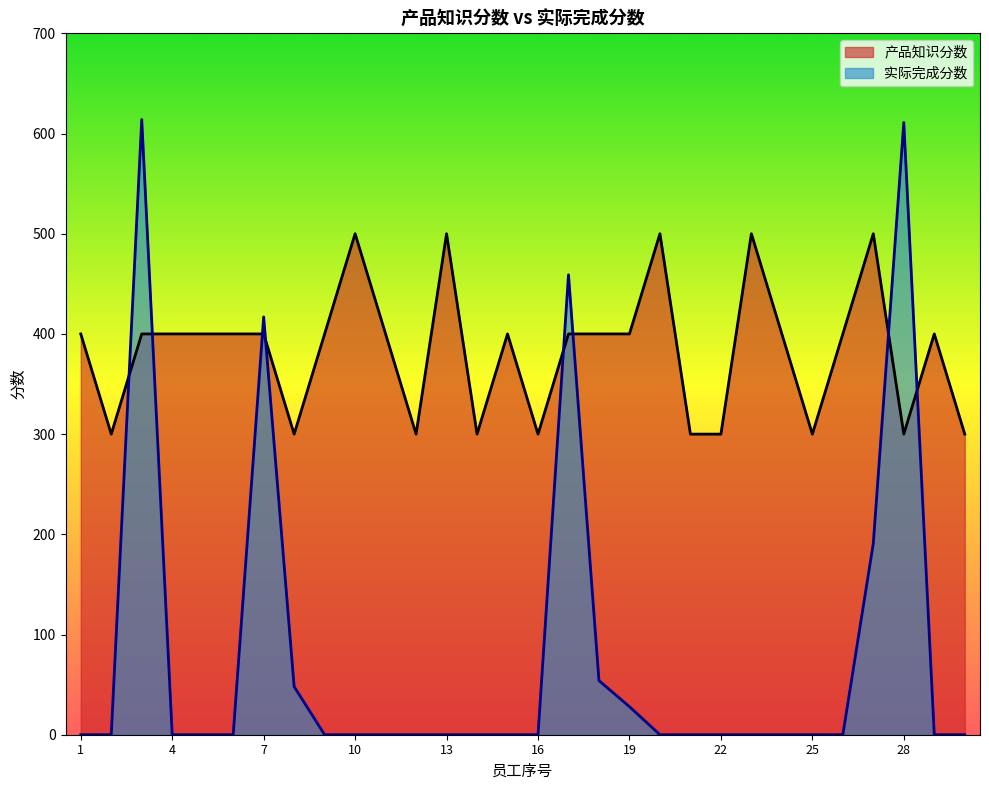

What are all the series names shown in the legend?

产品知识分数, 实际完成分数